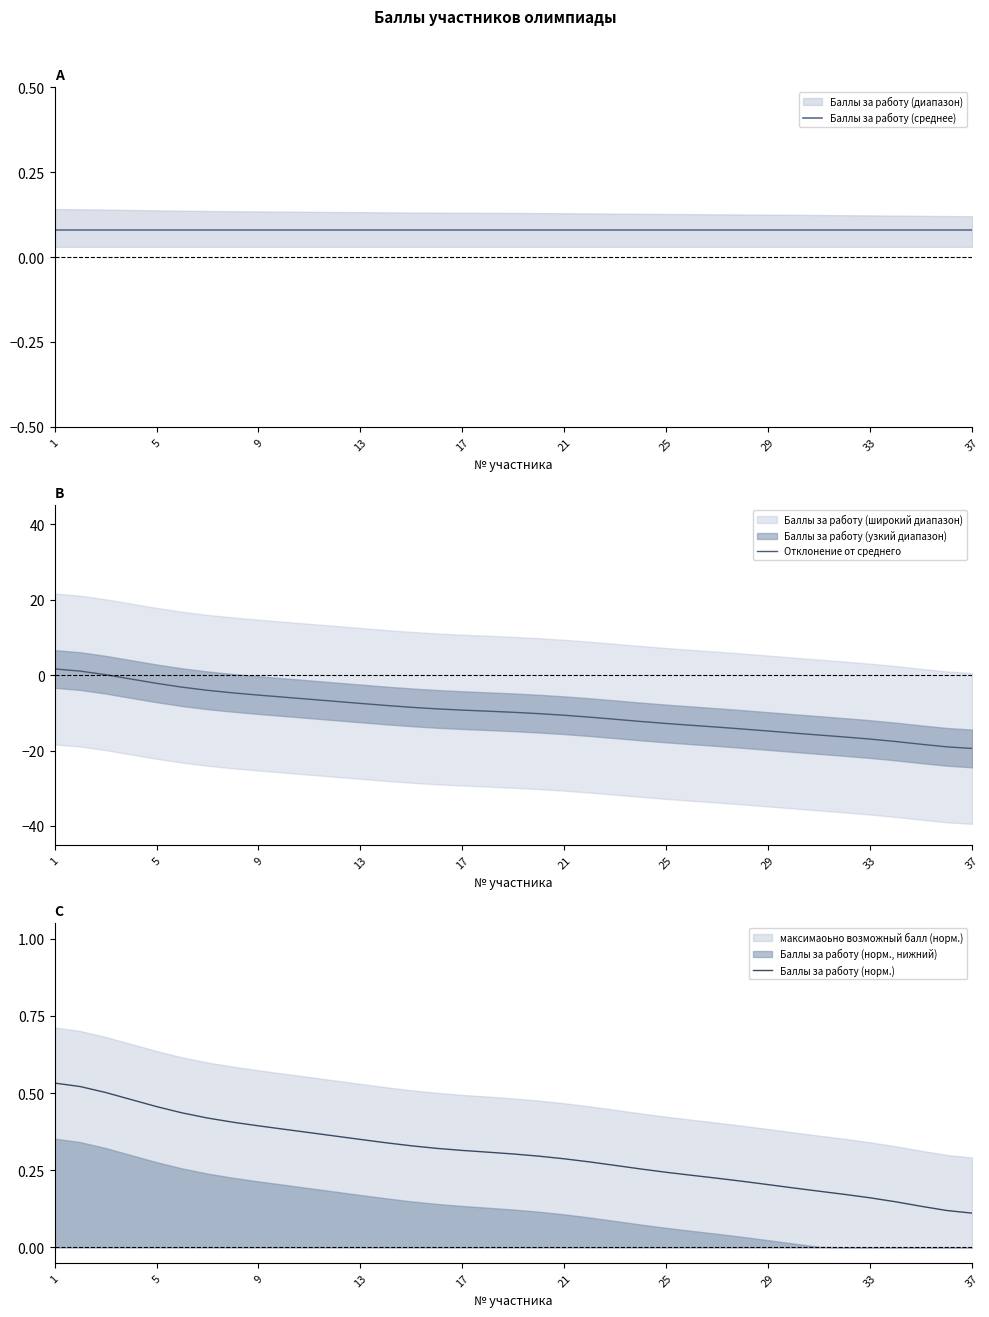

Where does the Отклонение от среднего series first go above -9?

1